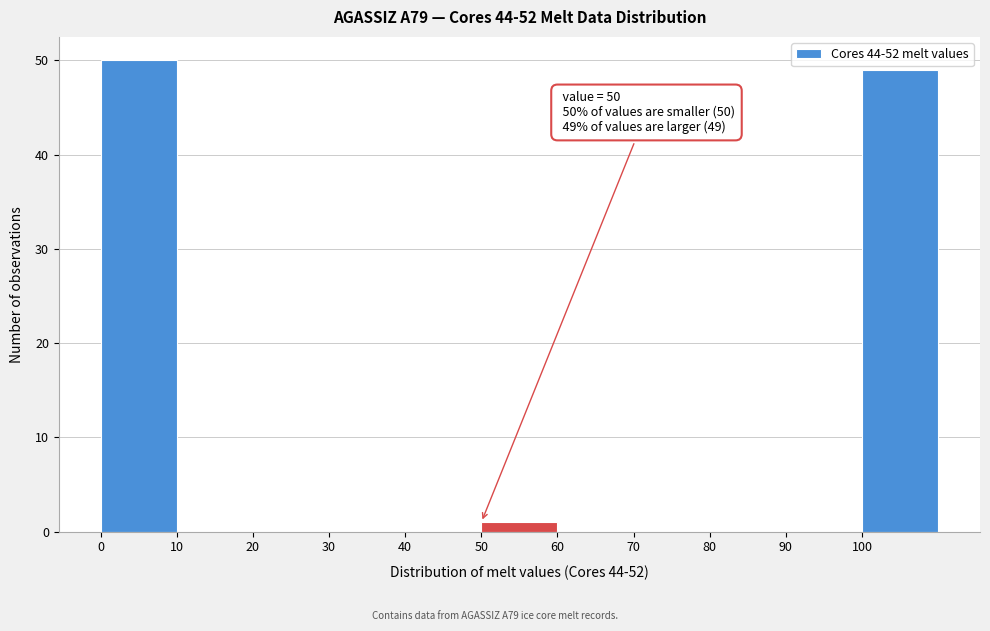

Which range on the x-axis has the tallest bar?

0 to 10